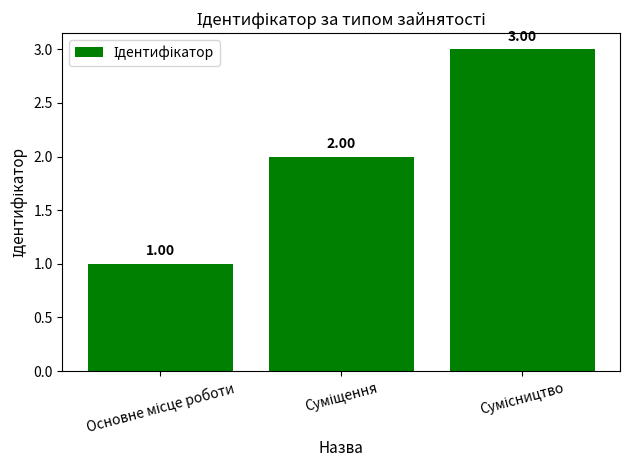

What is the sum of all values?

6